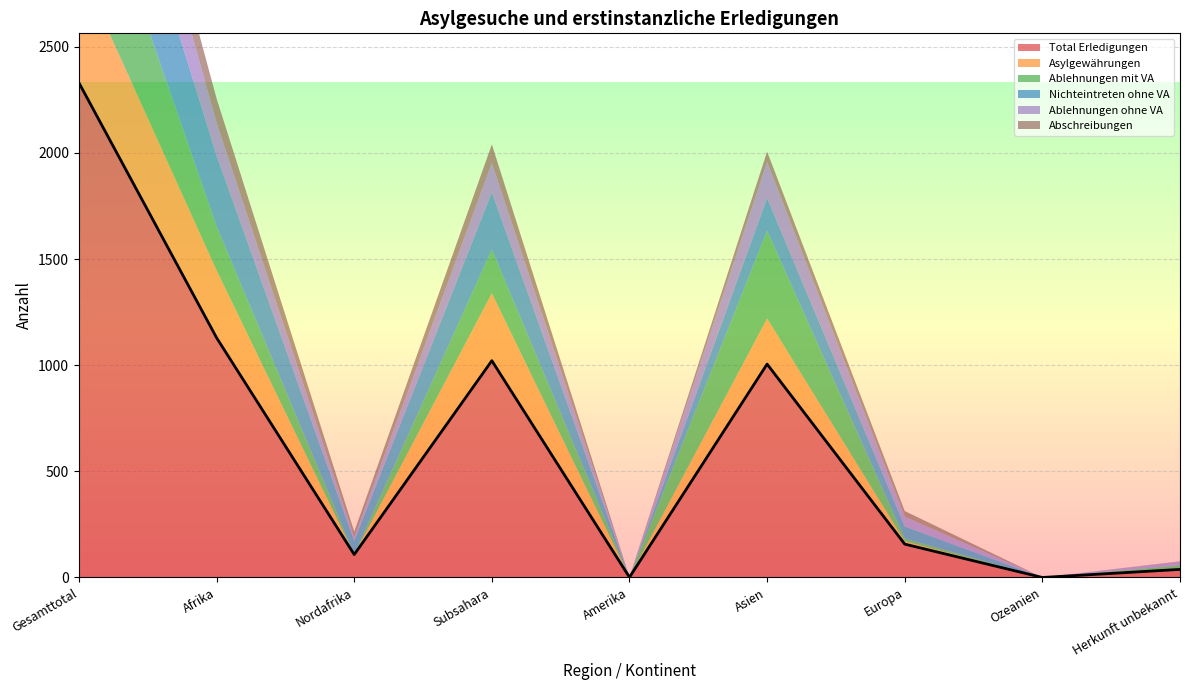

The Nichteintreten ohne VA series shows 154 at Asien. True or false?

True